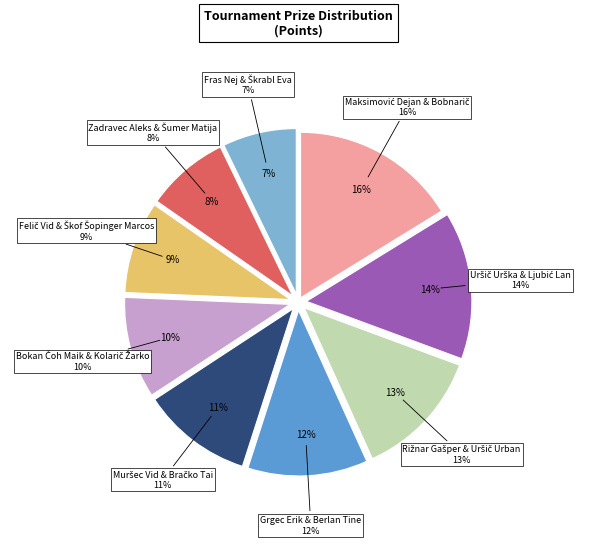

True or false: Bokan Čoh Maik & Kolarič Žarko accounts for 10% of the total.

True